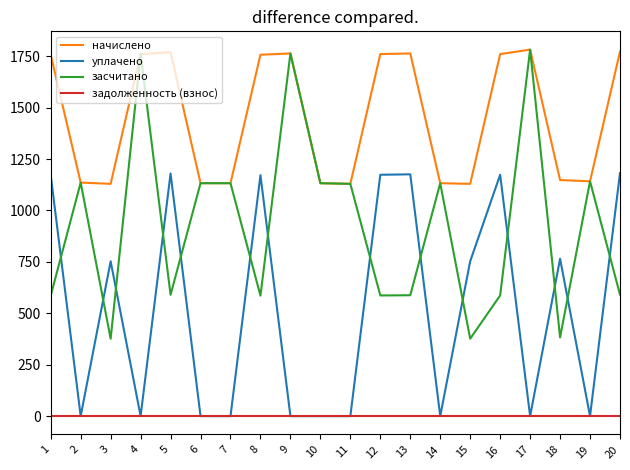

True or false: начислено and задолженность (взнос) intersect in this chart.

False